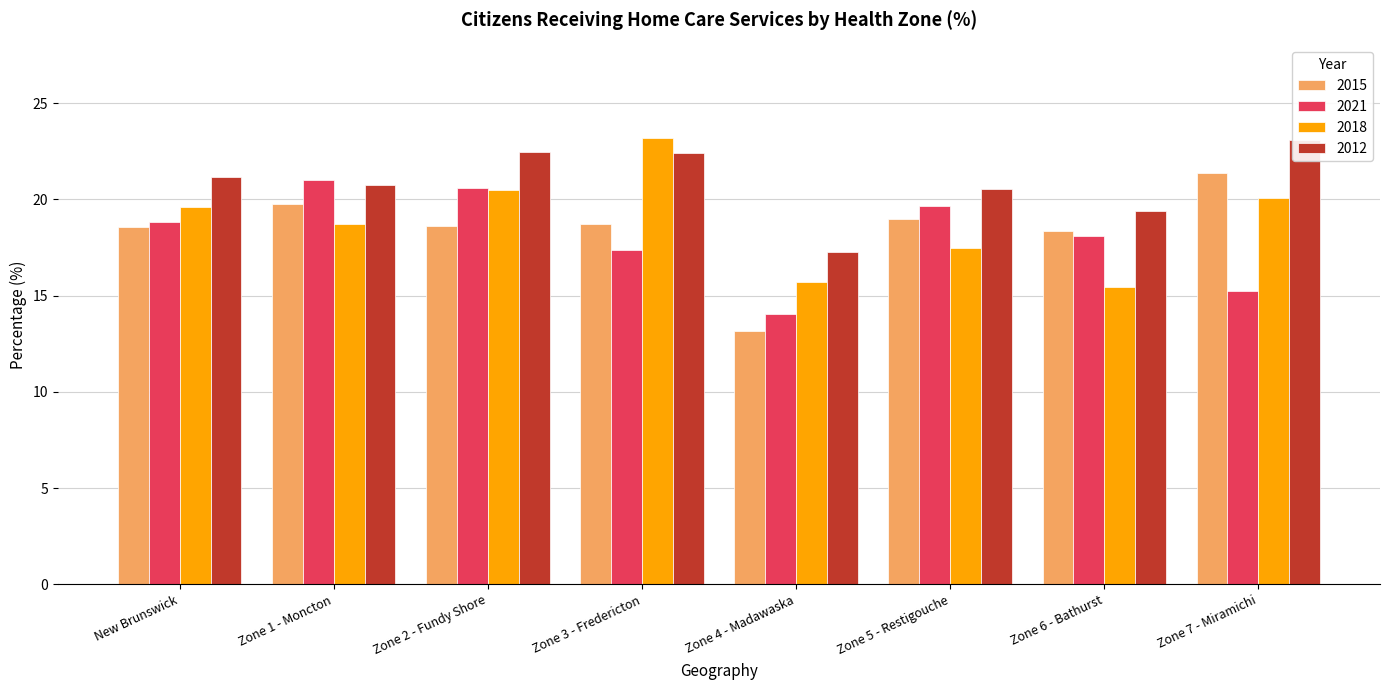

At how many categories does at least one series exceed 20?

6